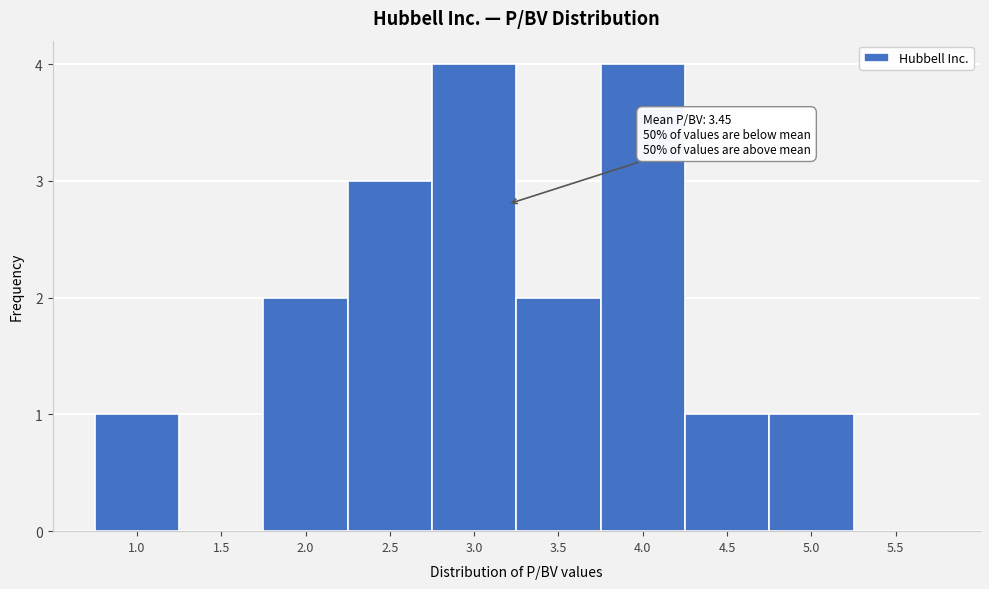

Reading right to left, what are all the values shown in this chart?

5.5=0	5.0=1	4.5=1	4.0=4	3.5=2	3.0=4	2.5=3	2.0=2	1.5=0	1.0=1